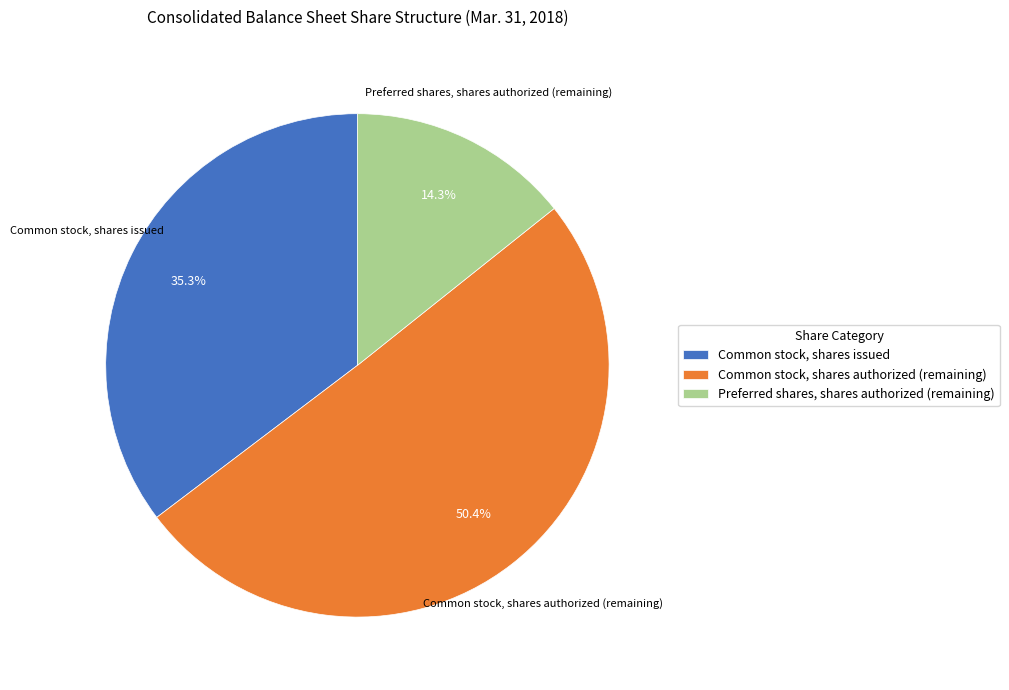

Which slice is the largest?

Common stock, shares authorized (remaining)